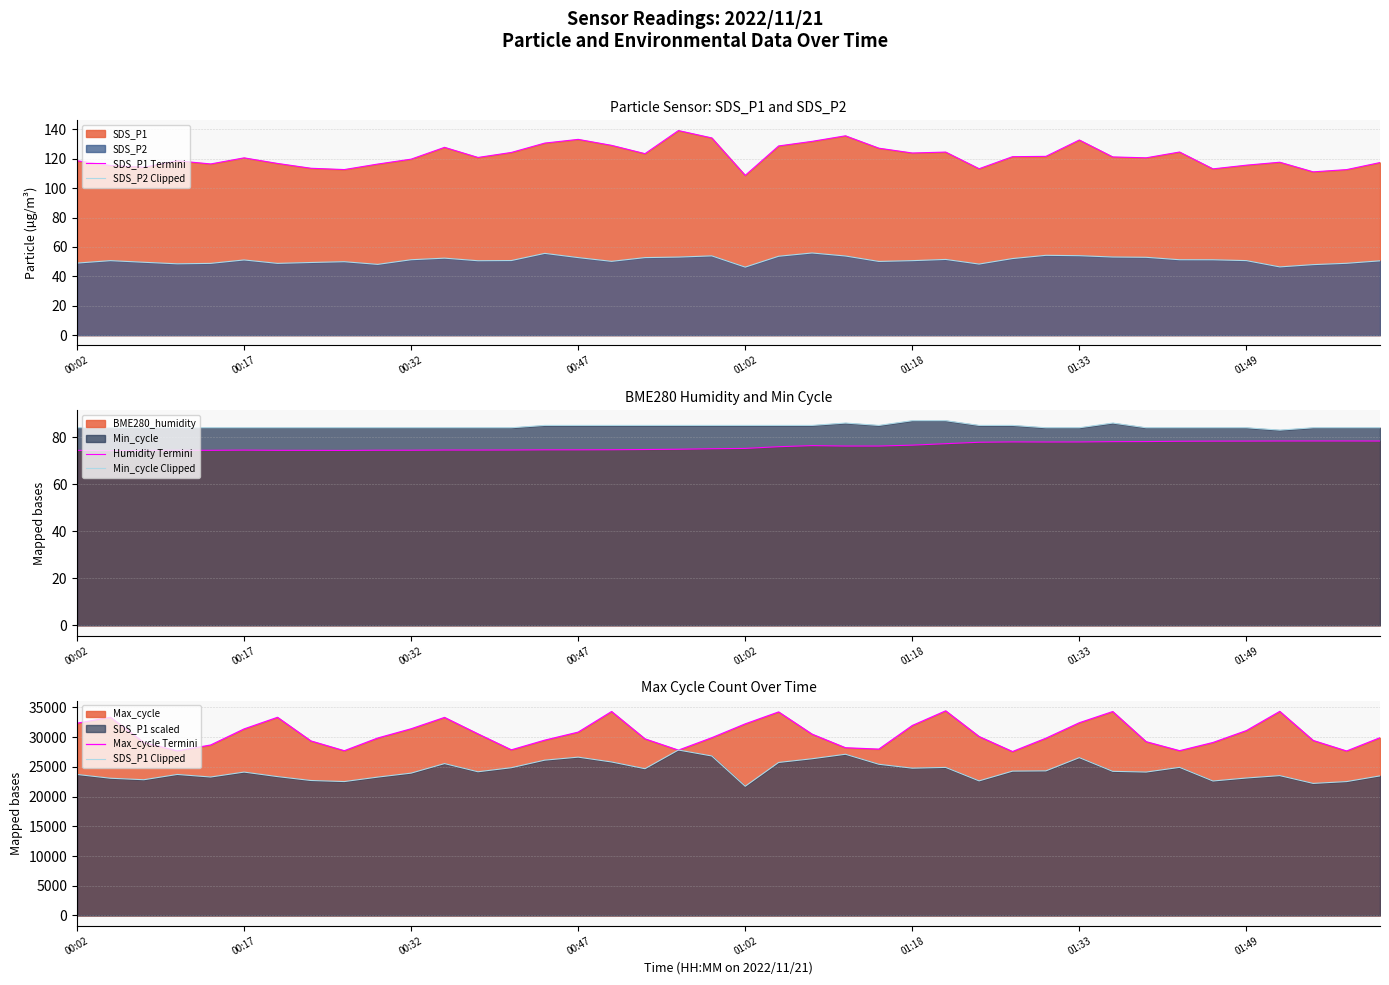

True or false: SDS_P1 Termini and SDS_P2 Clipped cross at least once.

False